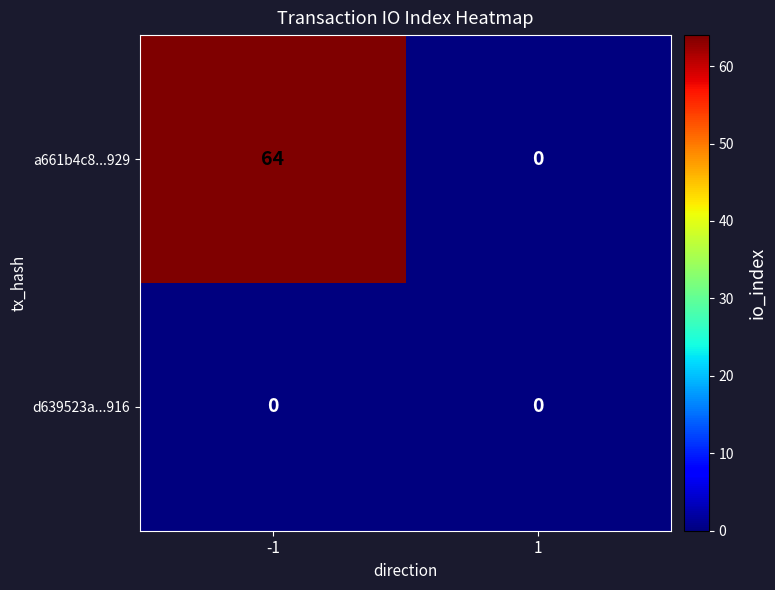

The d639523a...916 series shows 0 at -1. True or false?

True